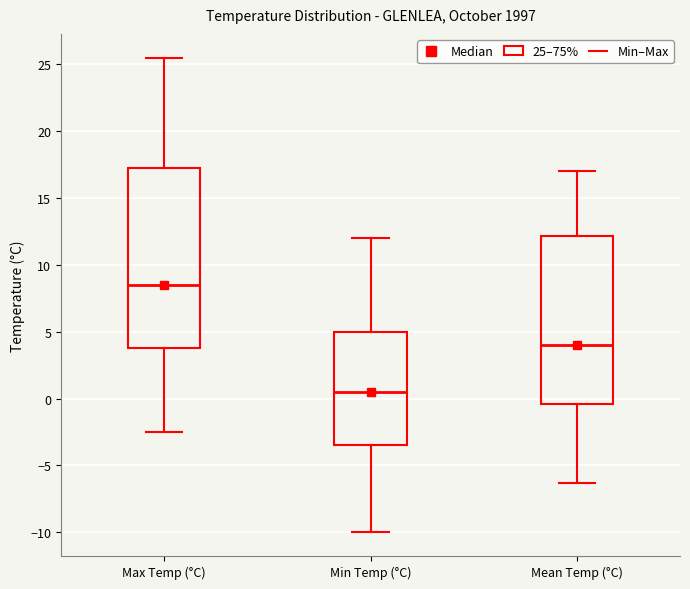

Reading left to right, transcribe this box plot: for each box, give where its median line is, the range the box spans, and where its two whiskers end, as read against the y-axis. The values are not printed on the chart, so give them approximately, as read against the axis.

Max Temp (°C): median 8.5, box 4.0 to 17.5, whiskers -2.5 to 25.5
Min Temp (°C): median 0.5, box -3.5 to 5.0, whiskers -10.0 to 12.0
Mean Temp (°C): median 4.0, box -0.5 to 12.0, whiskers -6.5 to 17.0